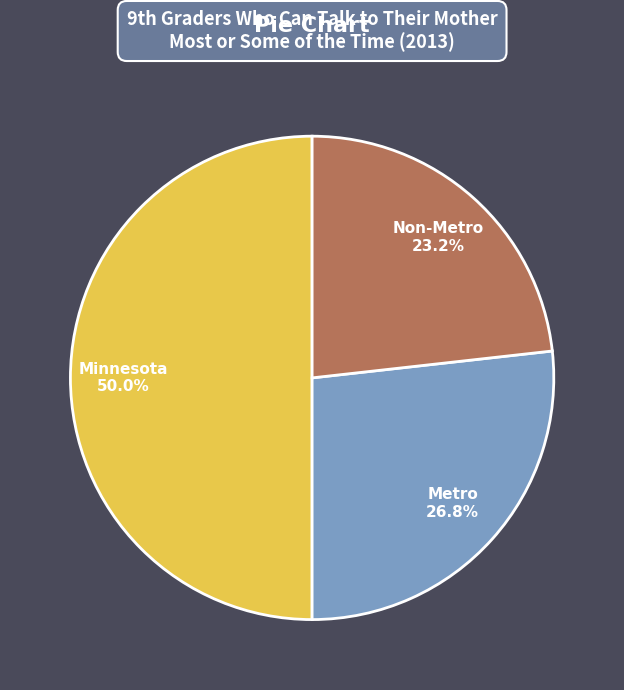

What is the largest slice in the pie chart?

Minnesota